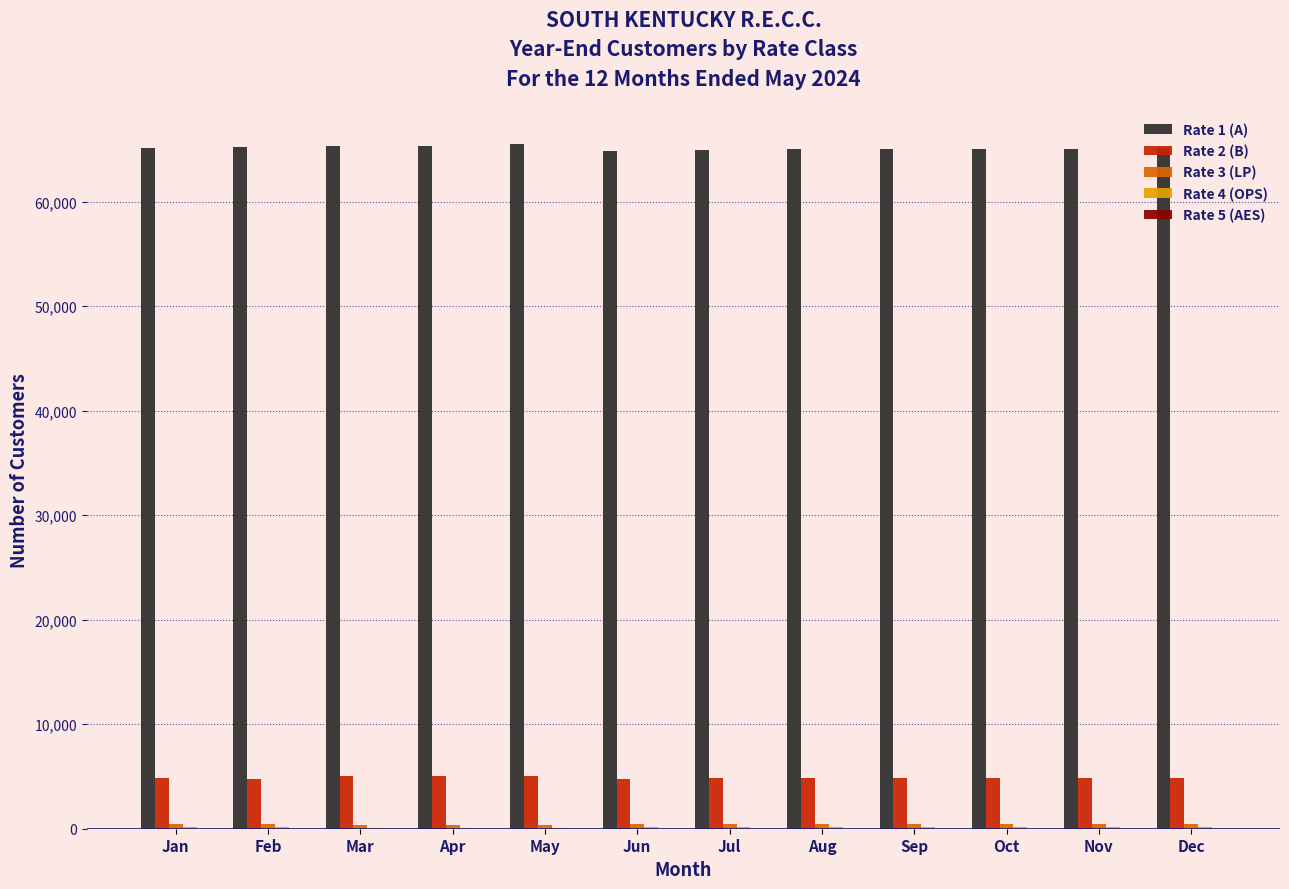

Which series has the largest total across all categories?

Rate 1 (A)